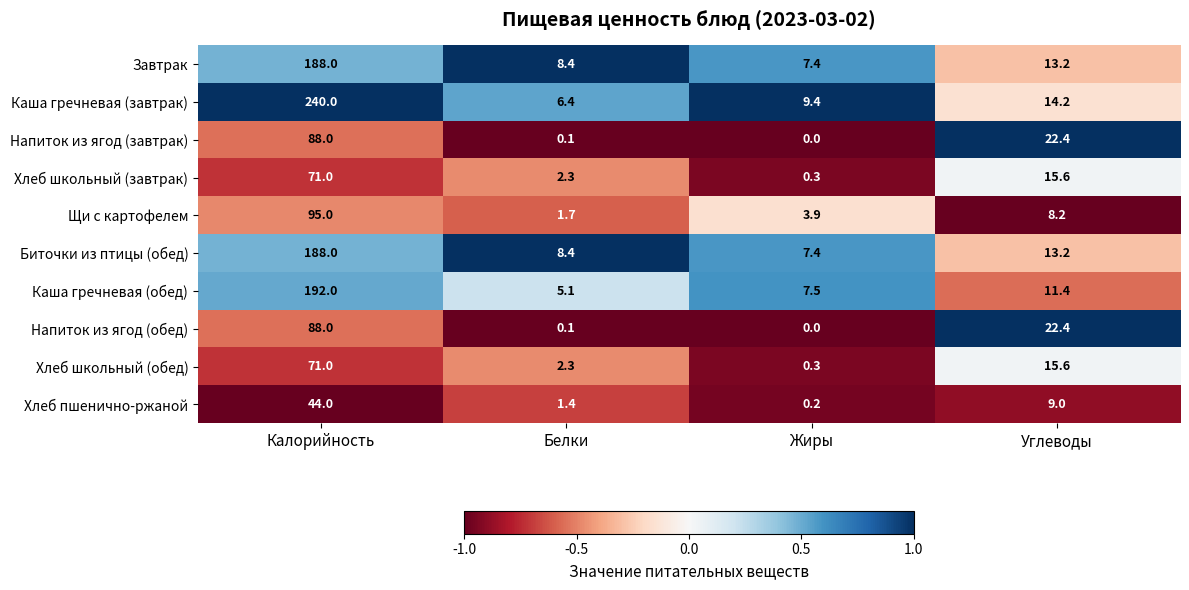

What is the highest value of the Хлеб школьный (завтрак) series?

71.0